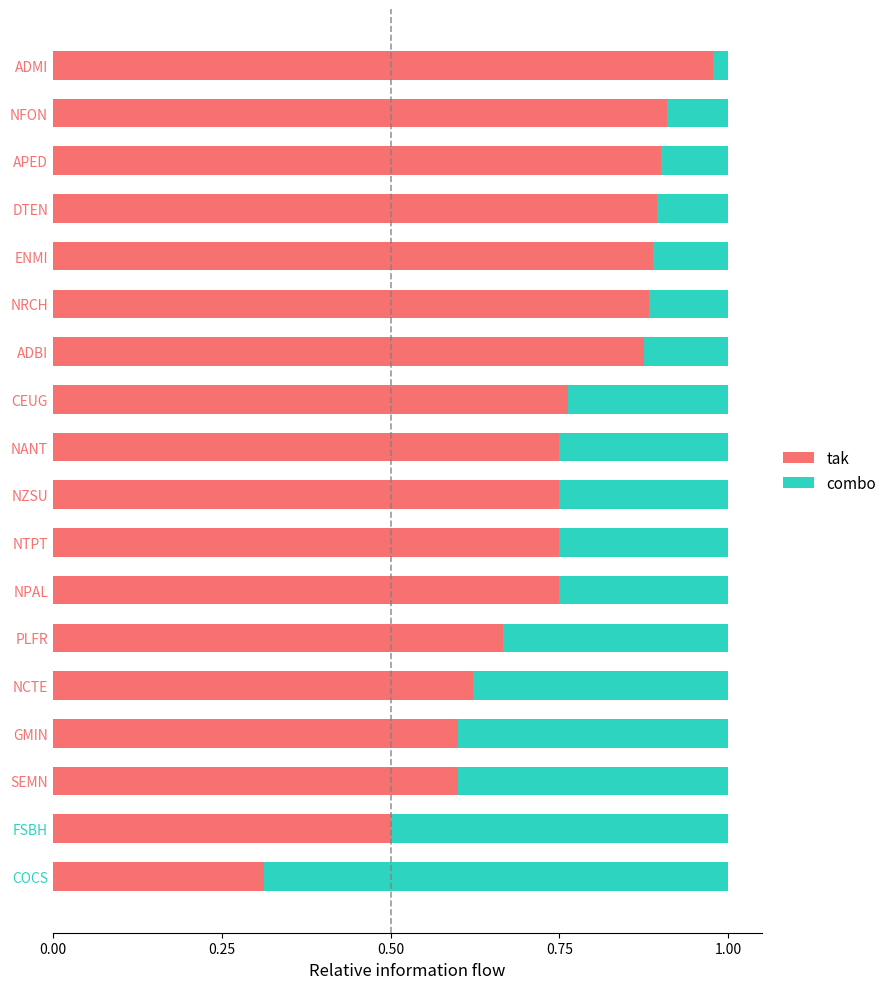

What is the sum of the tak values at NCTE and ADMI?

1.6